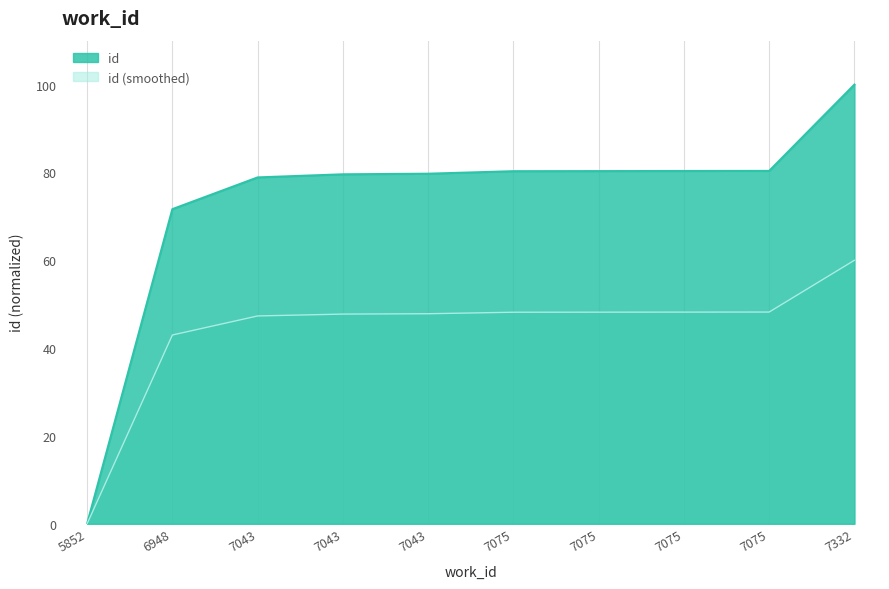

What is the difference between the values at 6948 and 7043?

7.2